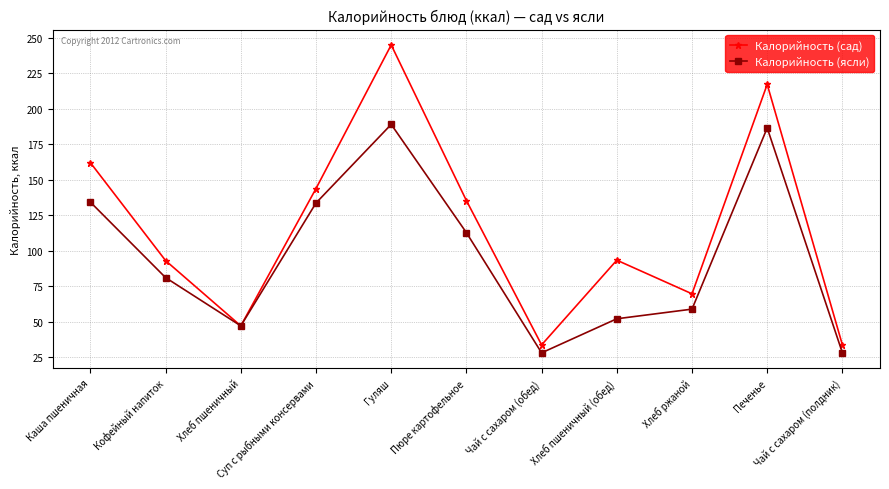

How many lines are shown in the chart?

2